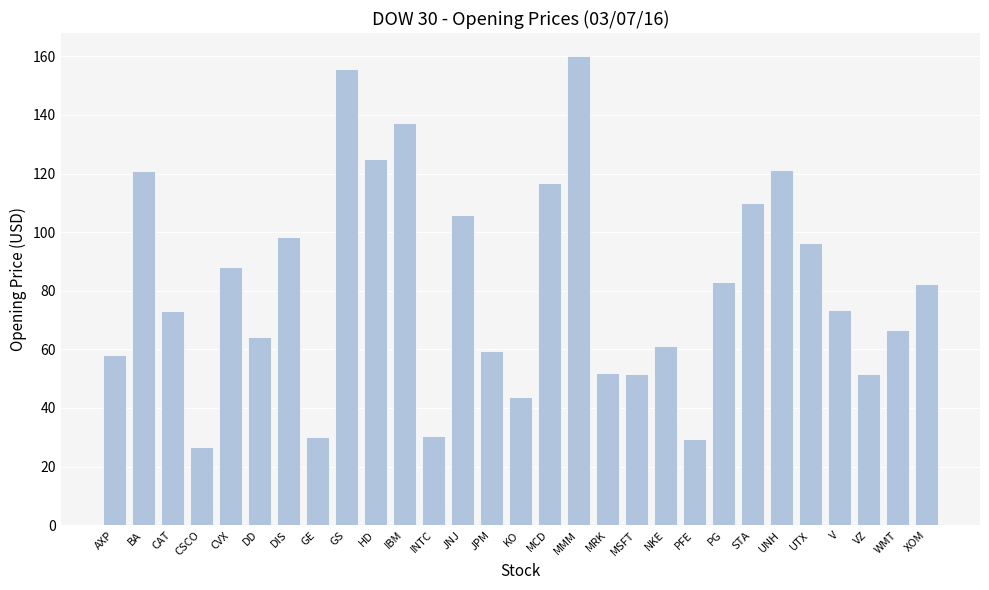

At which label is the value closest to 93?

UTX